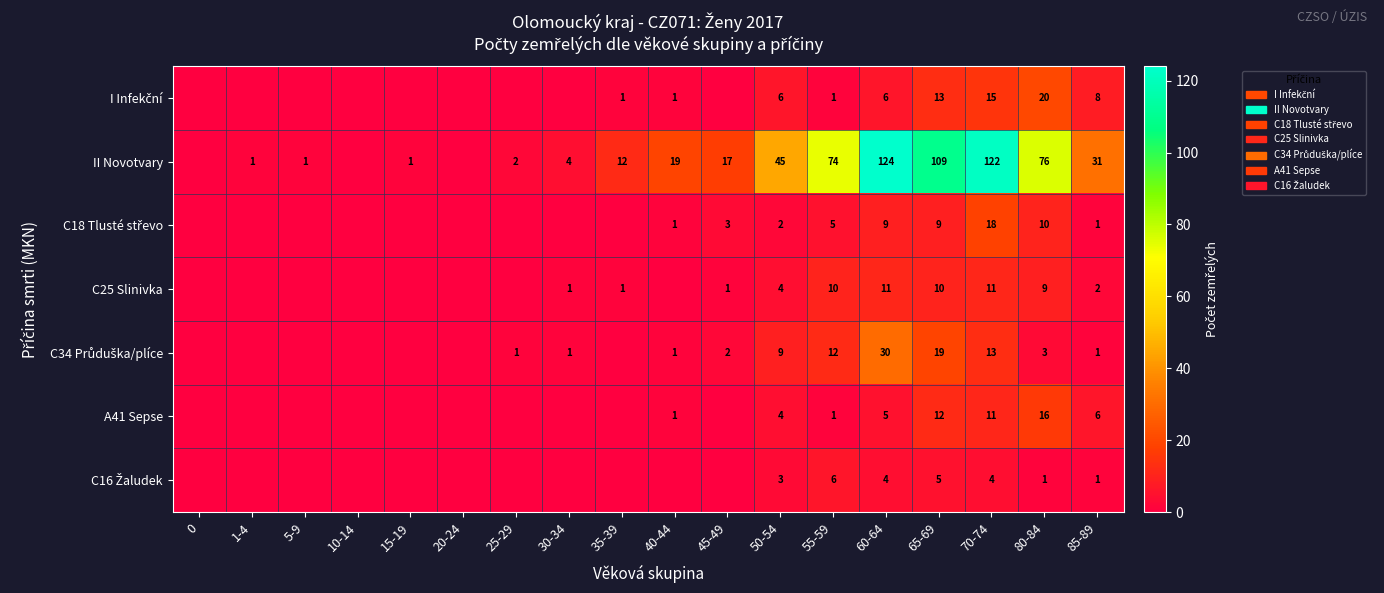

Is it true that C25 Slinivka equals 1 at 50-54?

False